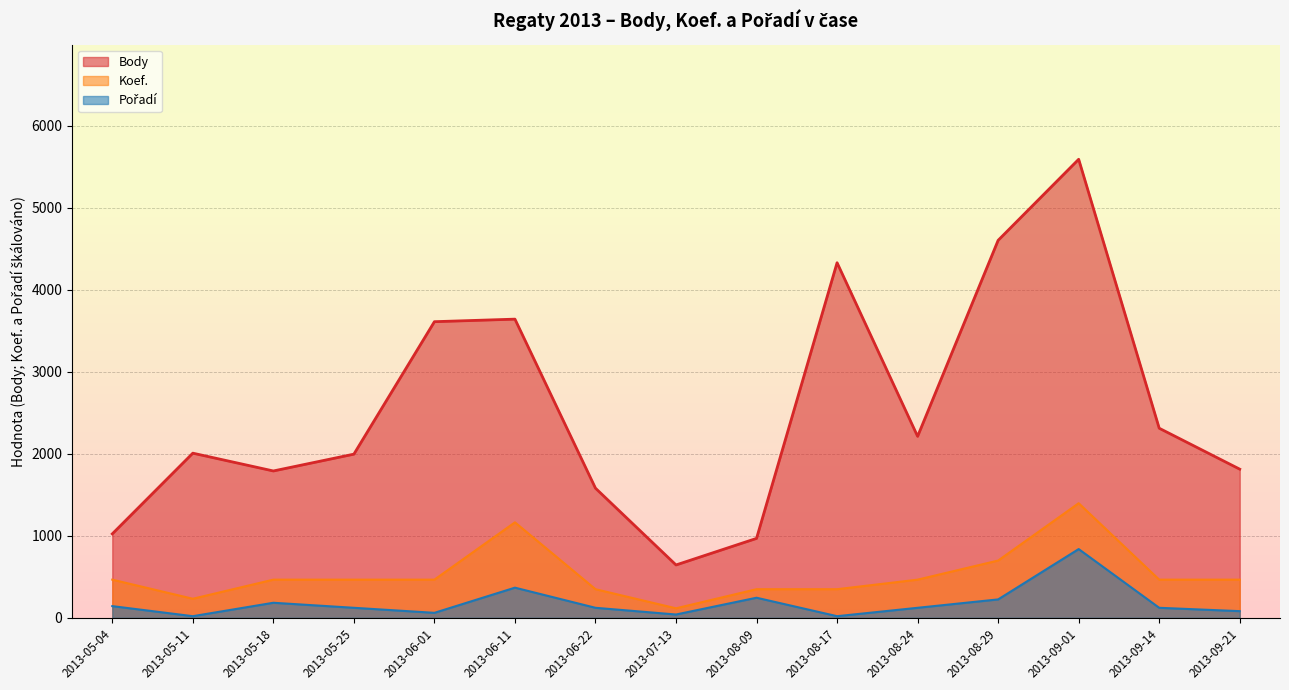

What is the maximum value shown in the chart?

5591.0